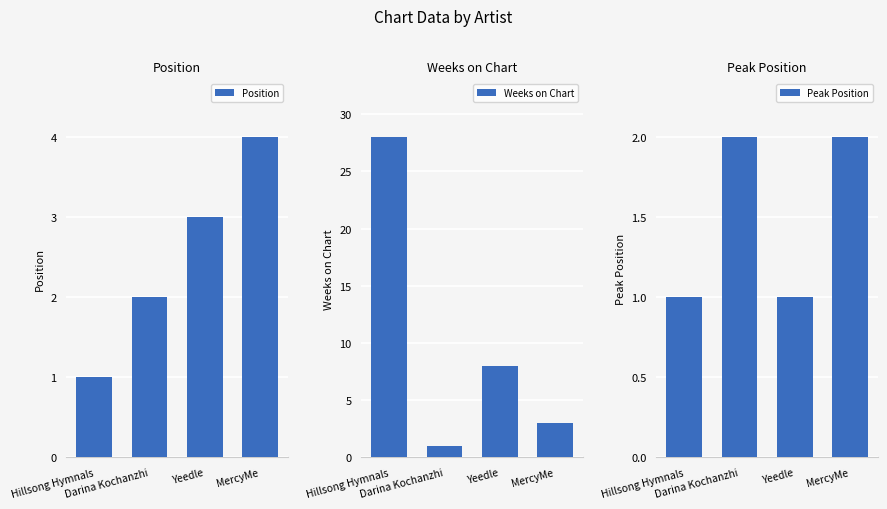

What is the minimum value for Weeks on Chart?

1